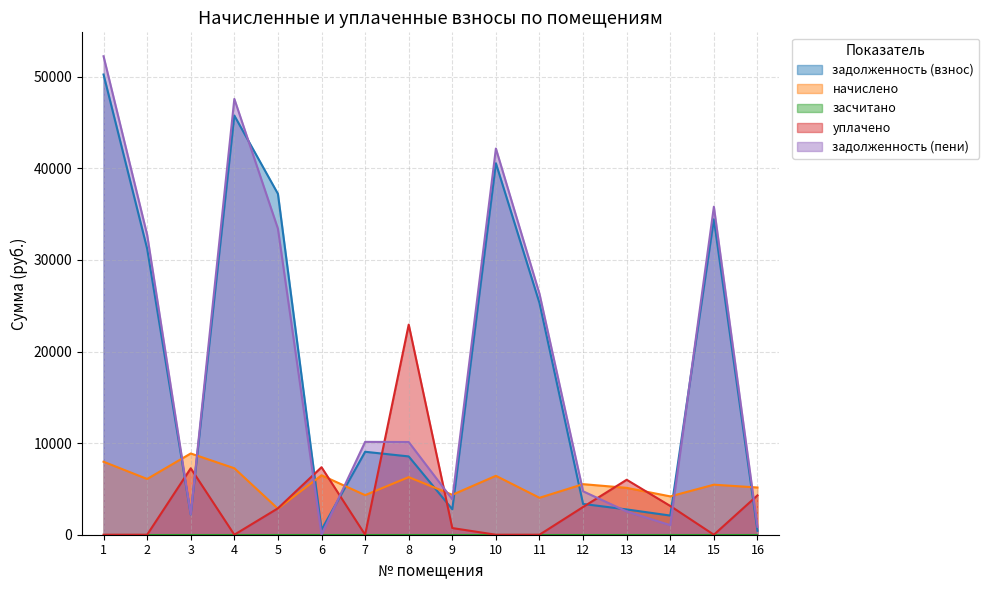

Read the задолженность (взнос) value at 13.

2761.4